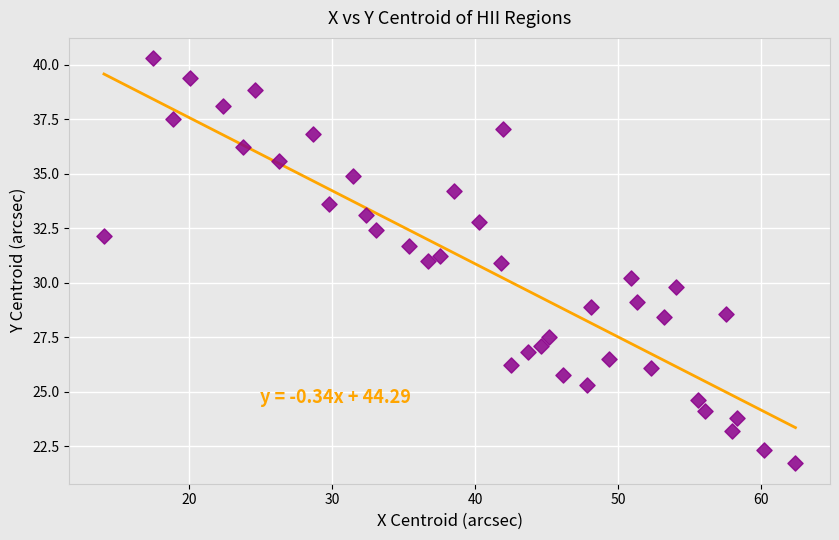

What is the range of Y values (max minus min)?

18.6